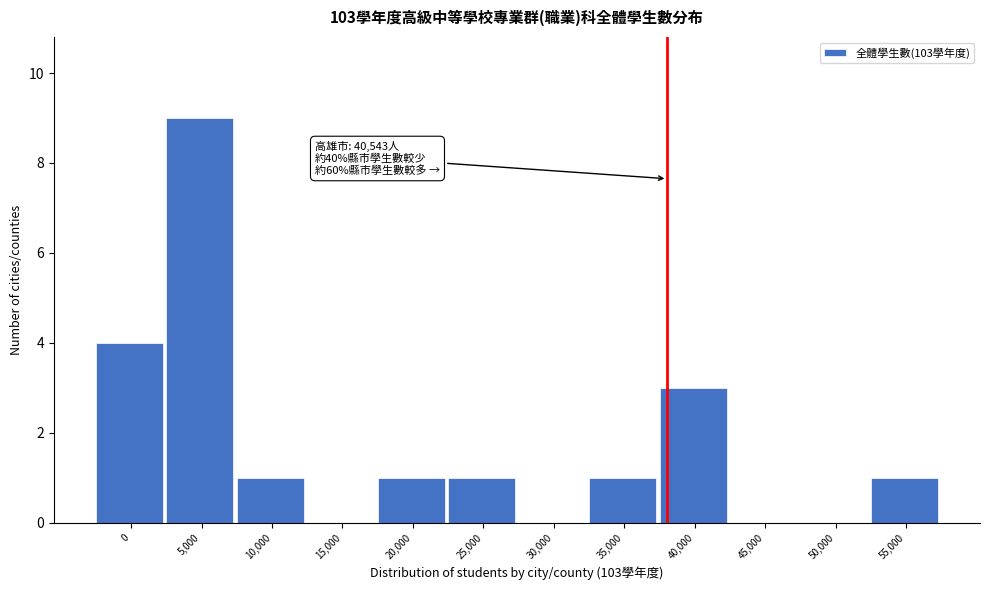

Reading left to right, what are all the values shown in this chart?

0=4	5,000=9	10,000=1	15,000=0	20,000=1	25,000=1	30,000=0	35,000=1	40,000=3	45,000=0	50,000=0	55,000=1